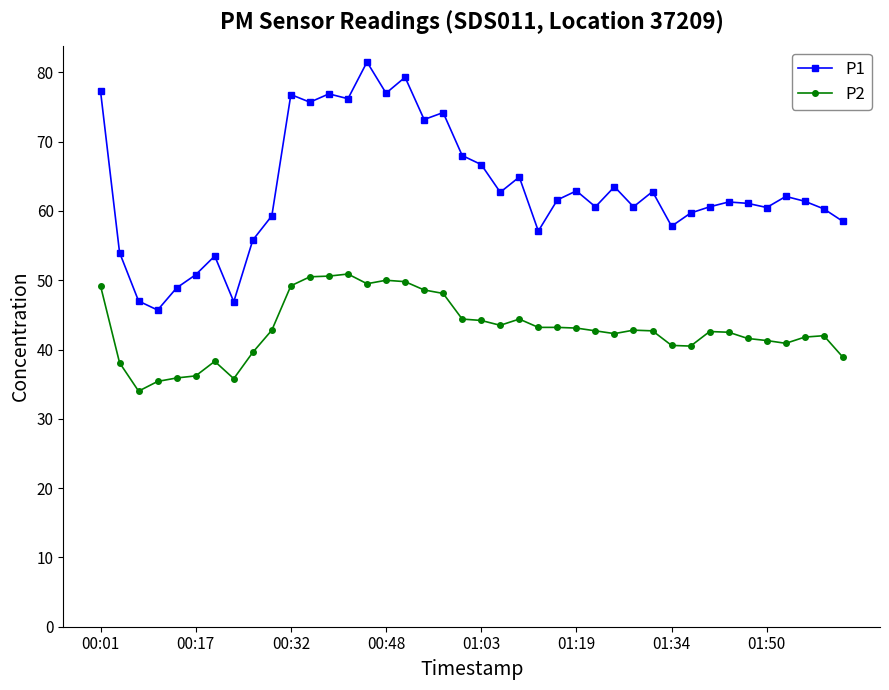

What is the value of the P1 point at the 7th from the left?

53.5